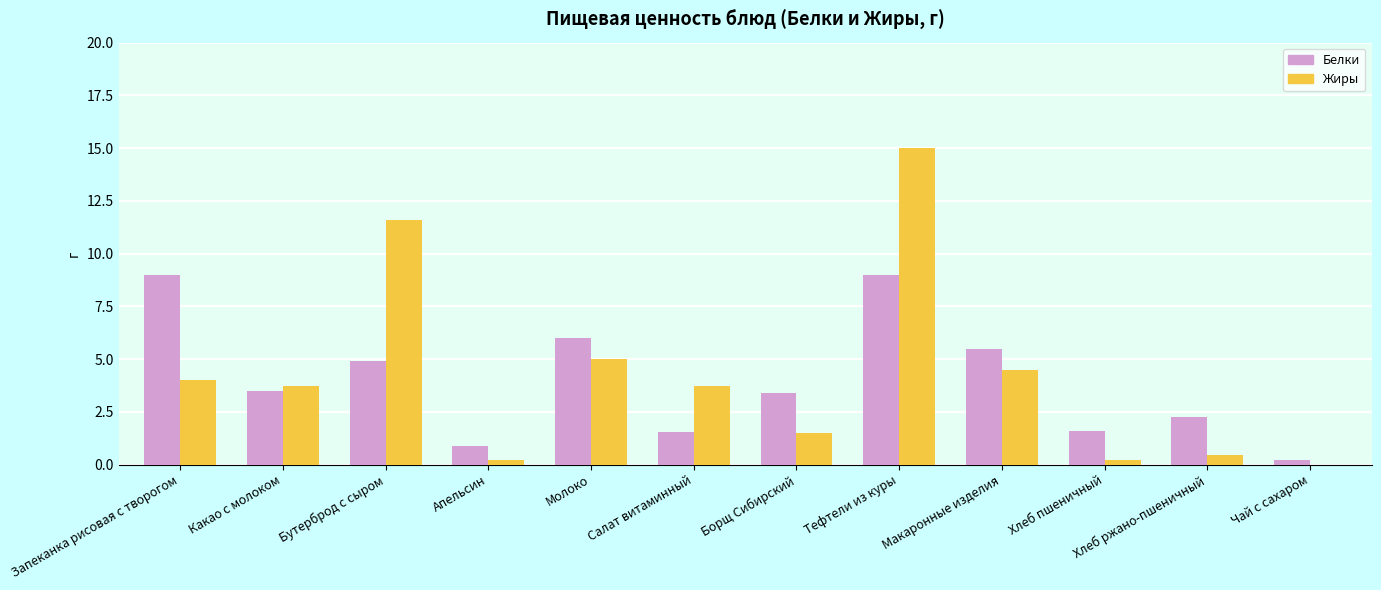

Are the bars horizontal?

No